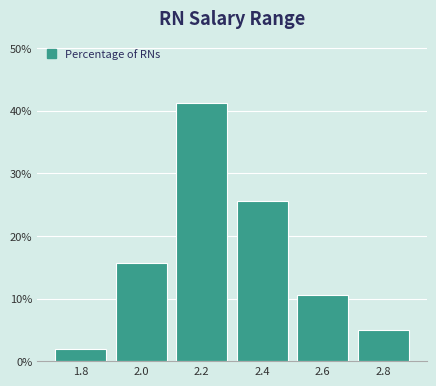

Reading left to right, transcribe this chart: for each bar, give the range it covers on the x-axis and its height. The values are not printed on the chart, so give them approximately, as read against the axis.

1.7 to 1.9: 2
1.9 to 2.1: 16
2.1 to 2.3: 41
2.3 to 2.5: 26
2.5 to 2.7: 11
2.7 to 2.9: 5